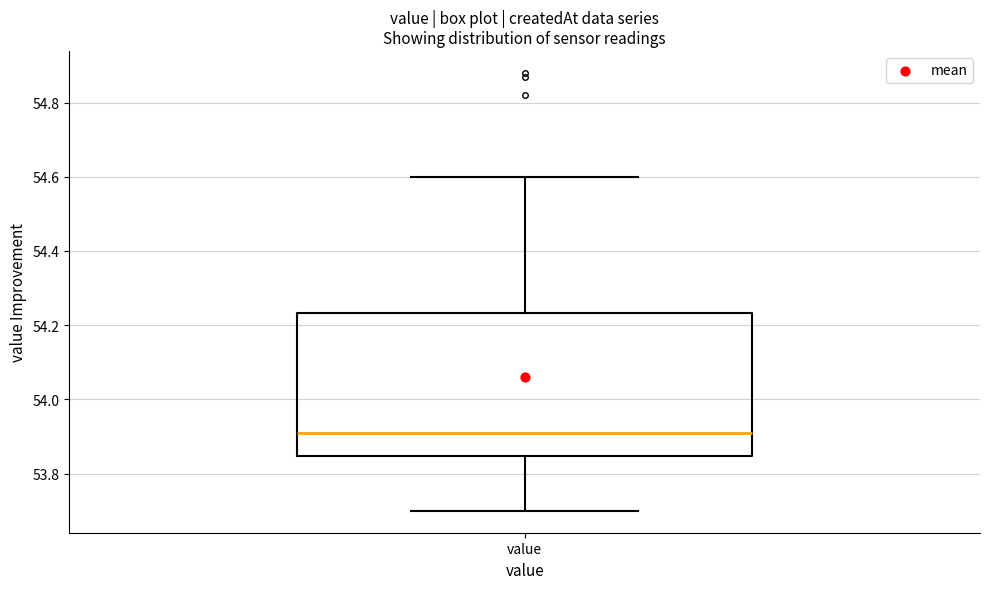

Read this box plot against the y-axis: the position of the median line, the range covered by the box, and the ends of both whiskers. The values are not printed on the chart, so give them approximately, as read against the axis.

median 53.92, box 53.84 to 54.24, whiskers 53.70 to 54.60